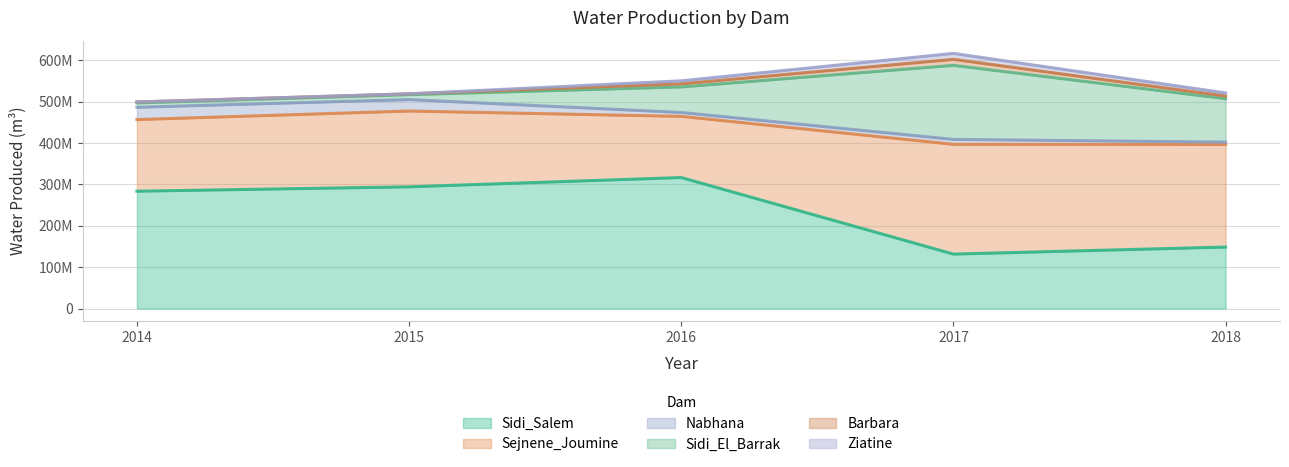

What are all the series names shown in the legend?

Sidi_Salem, Sejnene_Joumine, Nabhana, Sidi_El_Barrak, Barbara, Ziatine